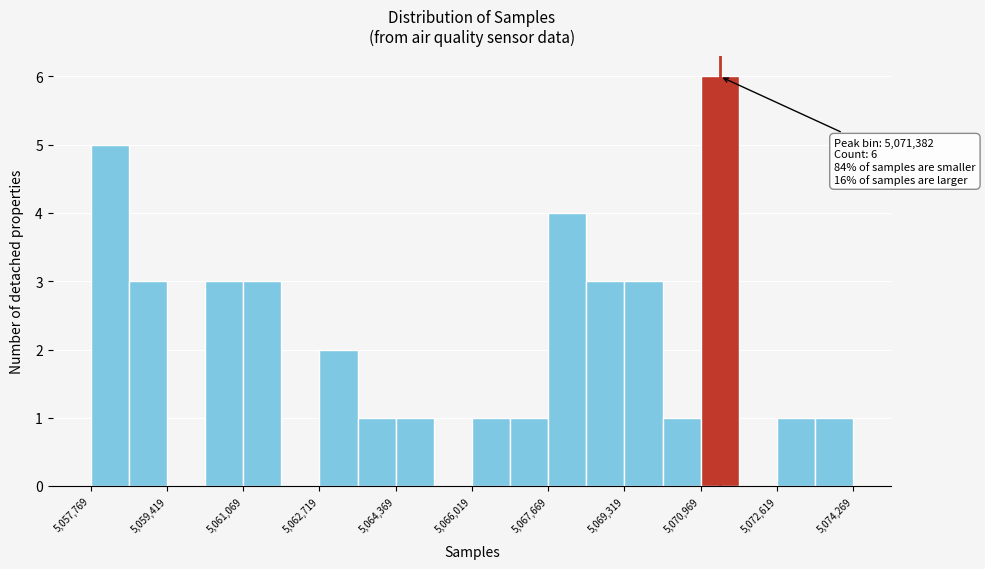

Which range on the x-axis has the tallest bar?

5071000 to 5071800